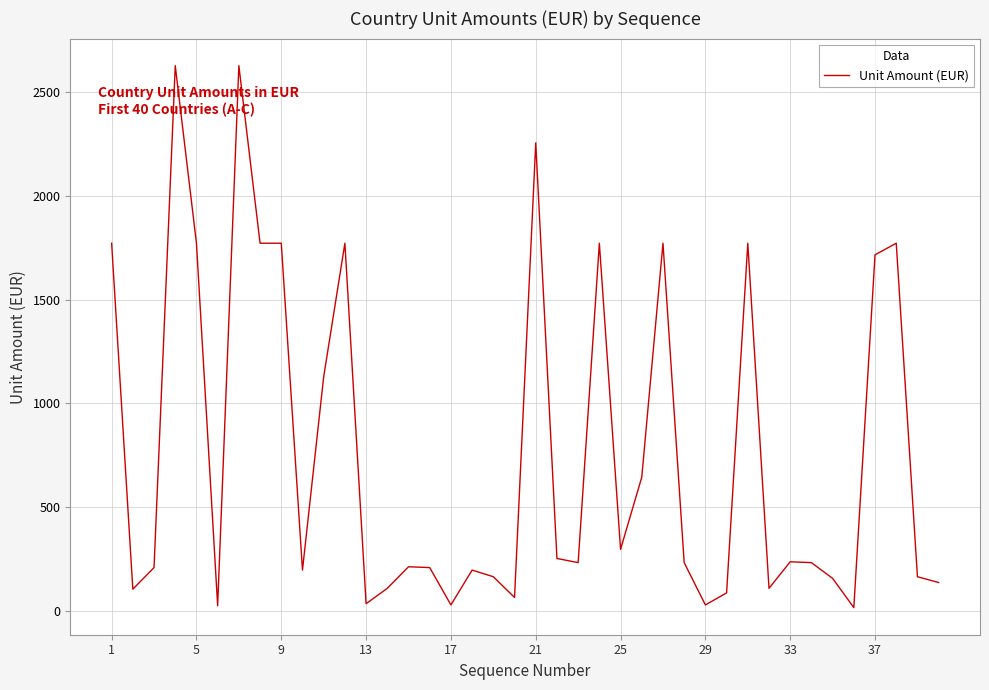

What is the sum of all values?

30667